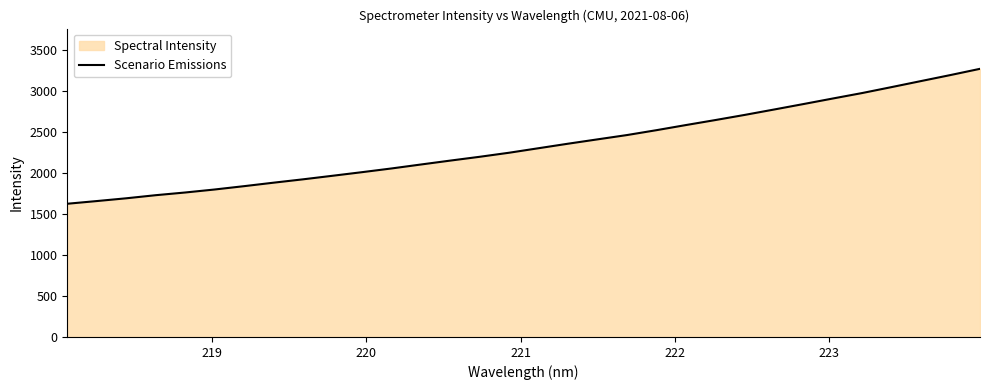

What is the maximum value shown in the chart?

3270.8